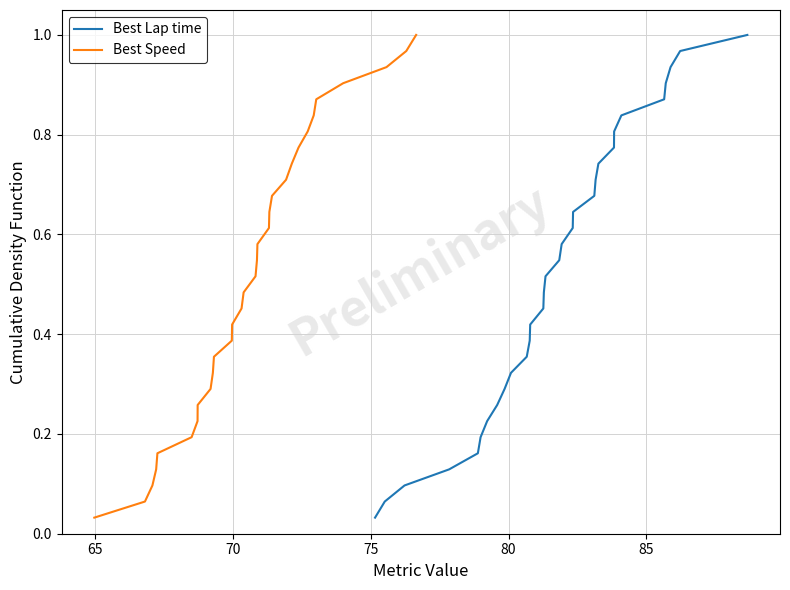

Rank the series by their maximum value, from lowest to highest.

Best Lap time, Best Speed